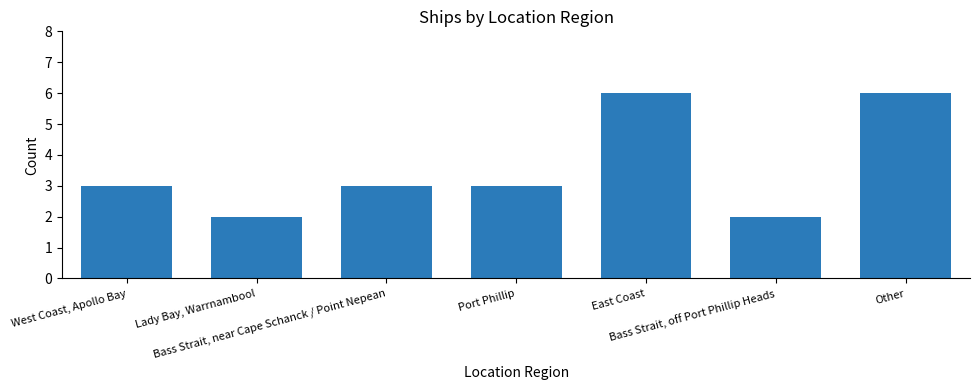

Reading left to right, what are all the values shown in this chart?

3	2	3	3	6	2	6